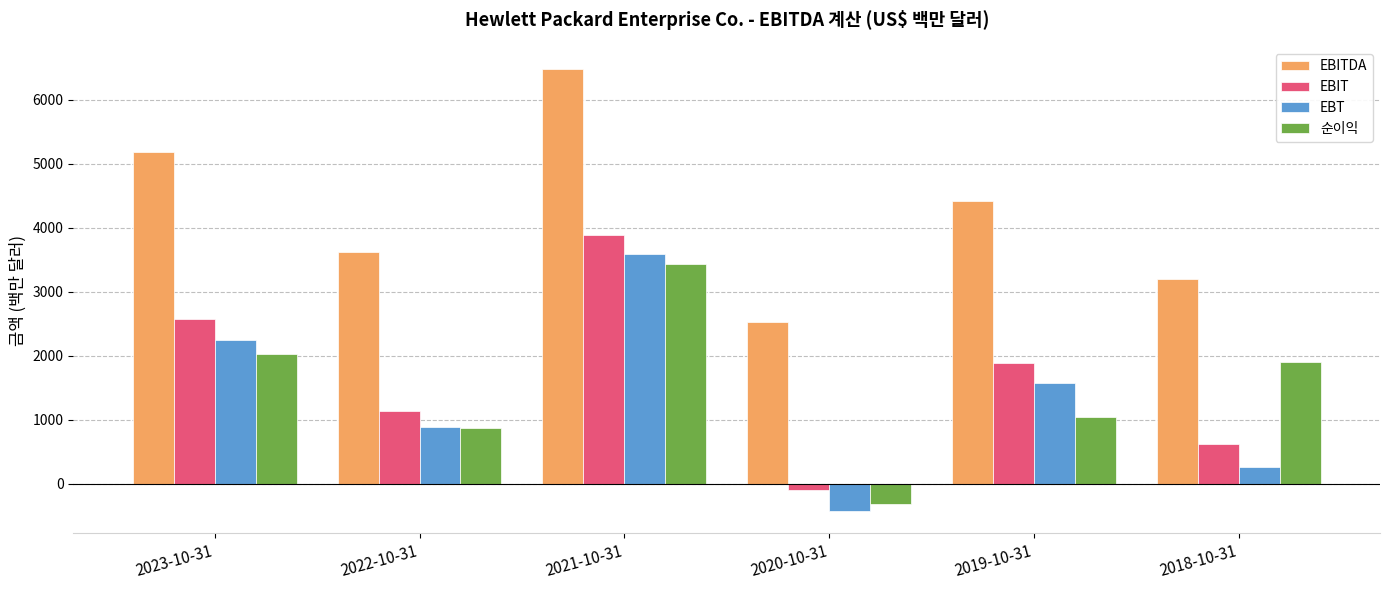

Read the 순이익 value at 2018-10-31, to the nearest 100.

1900